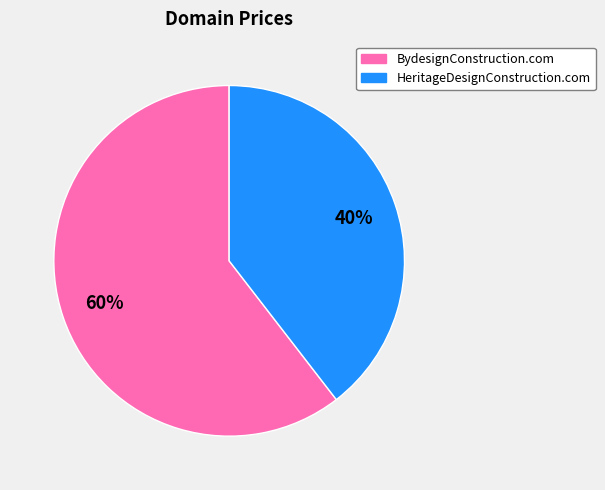

Rank the categories by value from highest to lowest.

BydesignConstruction.com, HeritageDesignConstruction.com